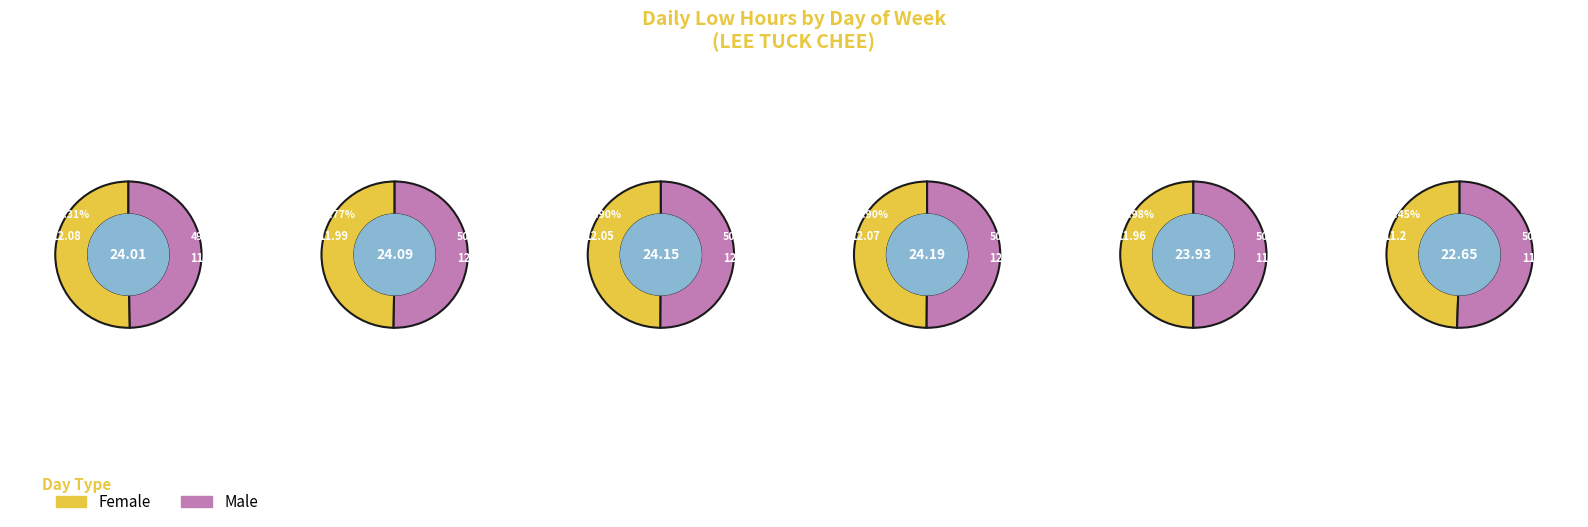

Is the sum of Wed and Mon greater than half?

Yes